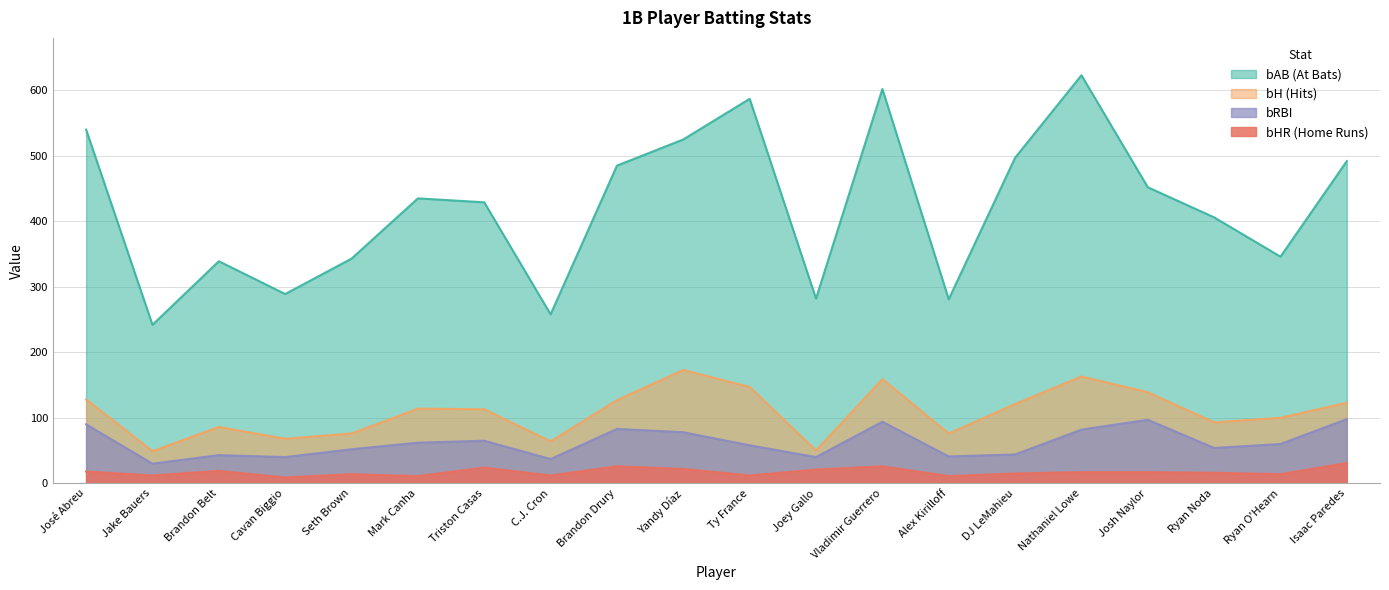

What are all the series names shown in the legend?

bAB, bH, bRBI, bHR